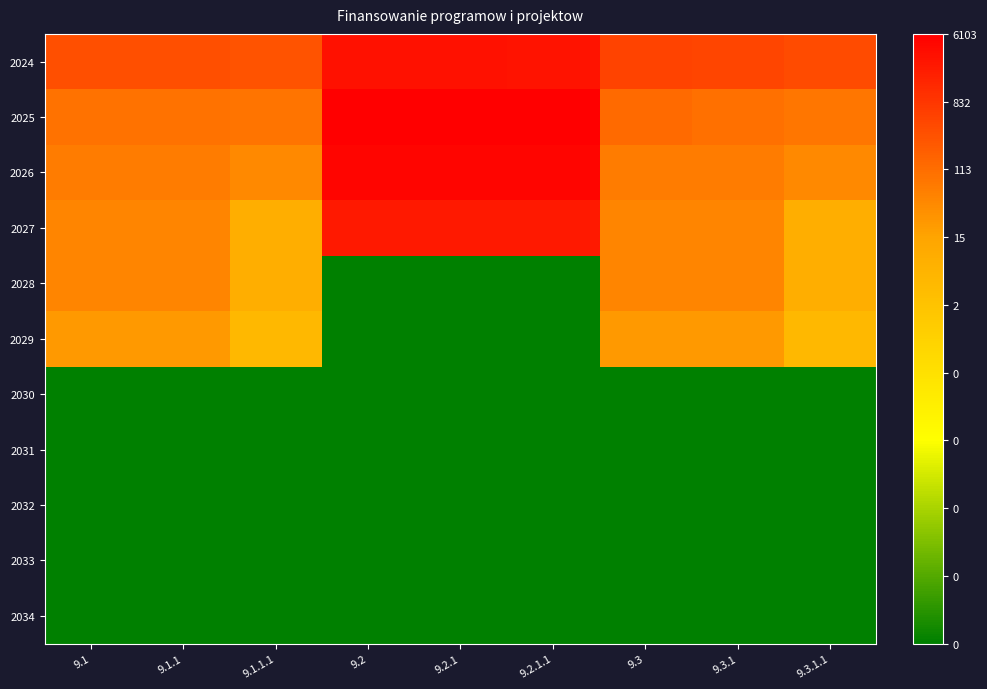

Reading left to right, transcribe all the data shown in this chart.

2024: 9.1=15.0	9.1.1=15.0	9.1.1.1=14.9	9.2=17.2	9.2.1=17.2	9.2.1.1=17.2	9.3=15.4	9.3.1=15.4	9.3.1.1=15.2
2025: 9.1=13.8	9.1.1=13.8	9.1.1.1=13.7	9.2=17.9	9.2.1=17.9	9.2.1.1=17.9	9.3=14.0	9.3.1=13.8	9.3.1.1=13.6
2026: 9.1=13.4	9.1.1=13.4	9.1.1.1=12.9	9.2=17.7	9.2.1=17.7	9.2.1.1=17.7	9.3=13.4	9.3.1=13.4	9.3.1.1=12.9
2027: 9.1=13.1	9.1.1=13.1	9.1.1.1=11.3	9.2=16.9	9.2.1=16.9	9.2.1.1=16.9	9.3=13.1	9.3.1=13.1	9.3.1.1=11.3
2028: 9.1=13.1	9.1.1=13.1	9.1.1.1=11.3	9.2=0.0	9.2.1=0.0	9.2.1.1=0.0	9.3=13.1	9.3.1=13.1	9.3.1.1=11.3
2029: 9.1=12.4	9.1.1=12.4	9.1.1.1=10.6	9.2=0.0	9.2.1=0.0	9.2.1.1=0.0	9.3=12.4	9.3.1=12.4	9.3.1.1=10.6
2030: 9.1=0.0	9.1.1=0.0	9.1.1.1=0.0	9.2=0.0	9.2.1=0.0	9.2.1.1=0.0	9.3=0.0	9.3.1=0.0	9.3.1.1=0.0
2031: 9.1=0.0	9.1.1=0.0	9.1.1.1=0.0	9.2=0.0	9.2.1=0.0	9.2.1.1=0.0	9.3=0.0	9.3.1=0.0	9.3.1.1=0.0
2032: 9.1=0.0	9.1.1=0.0	9.1.1.1=0.0	9.2=0.0	9.2.1=0.0	9.2.1.1=0.0	9.3=0.0	9.3.1=0.0	9.3.1.1=0.0
2033: 9.1=0.0	9.1.1=0.0	9.1.1.1=0.0	9.2=0.0	9.2.1=0.0	9.2.1.1=0.0	9.3=0.0	9.3.1=0.0	9.3.1.1=0.0
2034: 9.1=0.0	9.1.1=0.0	9.1.1.1=0.0	9.2=0.0	9.2.1=0.0	9.2.1.1=0.0	9.3=0.0	9.3.1=0.0	9.3.1.1=0.0